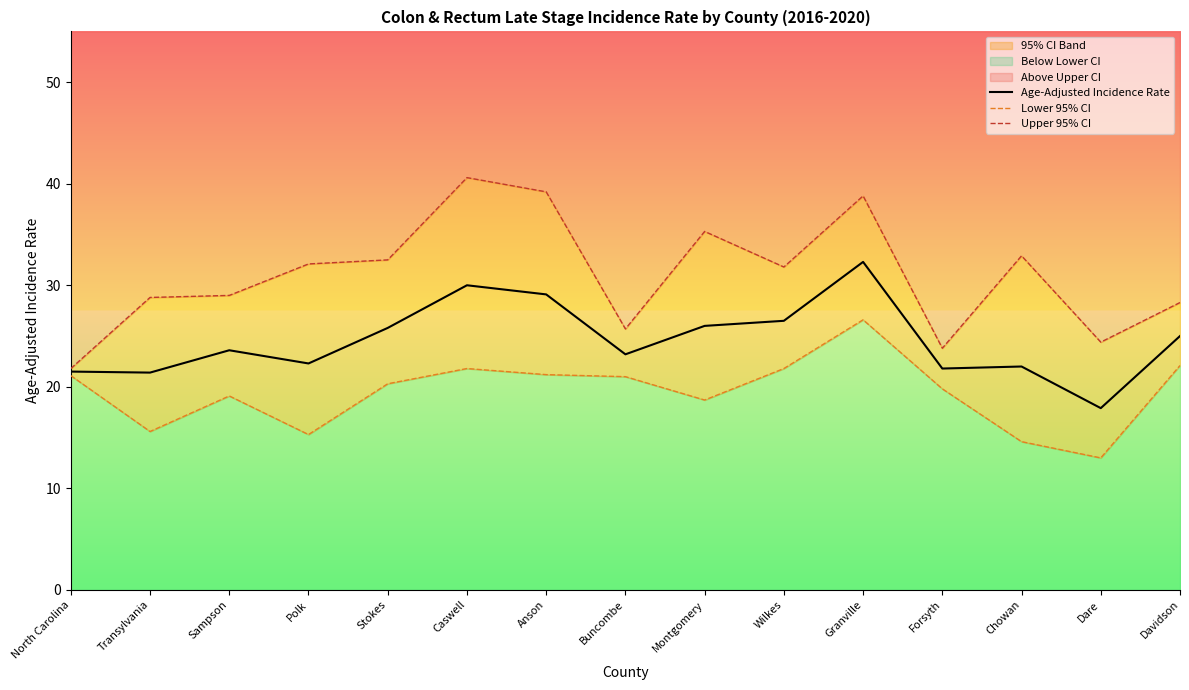

What is the label of the 14th point from the left?

Dare